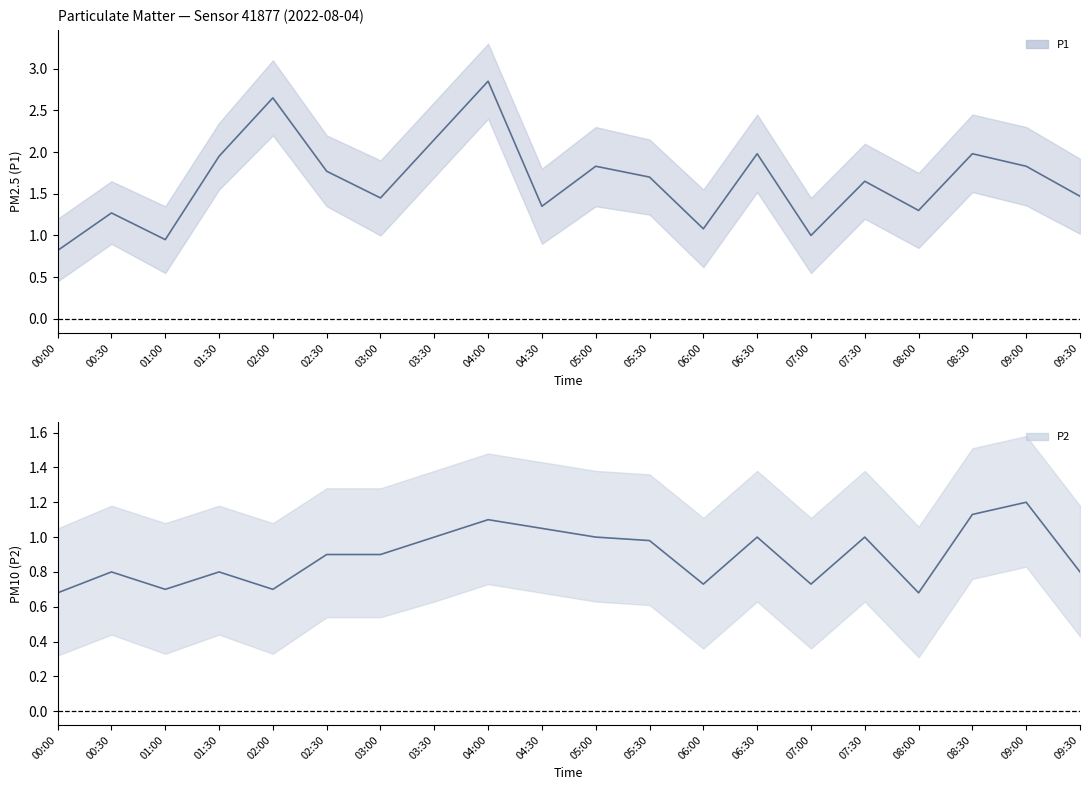

True or false: P2 and P1 intersect in this chart.

False